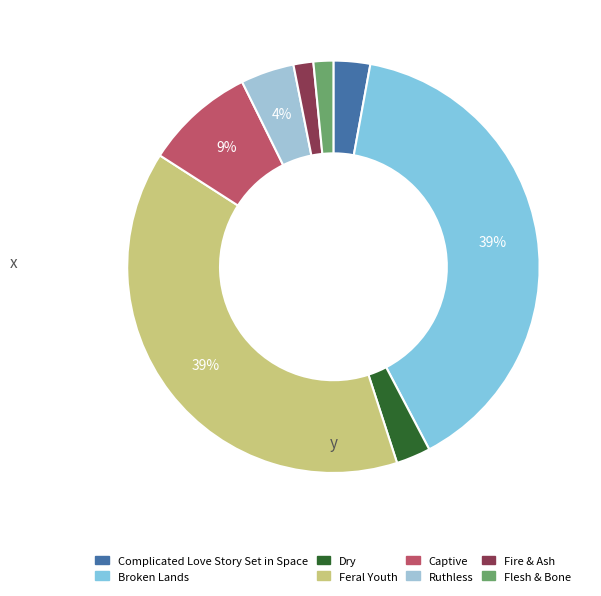

Rank the categories by value from lowest to highest.

Flesh & Bone, Fire & Ash, Dry, Complicated Love Story Set in Space, Ruthless, Captive, Feral Youth, Broken Lands